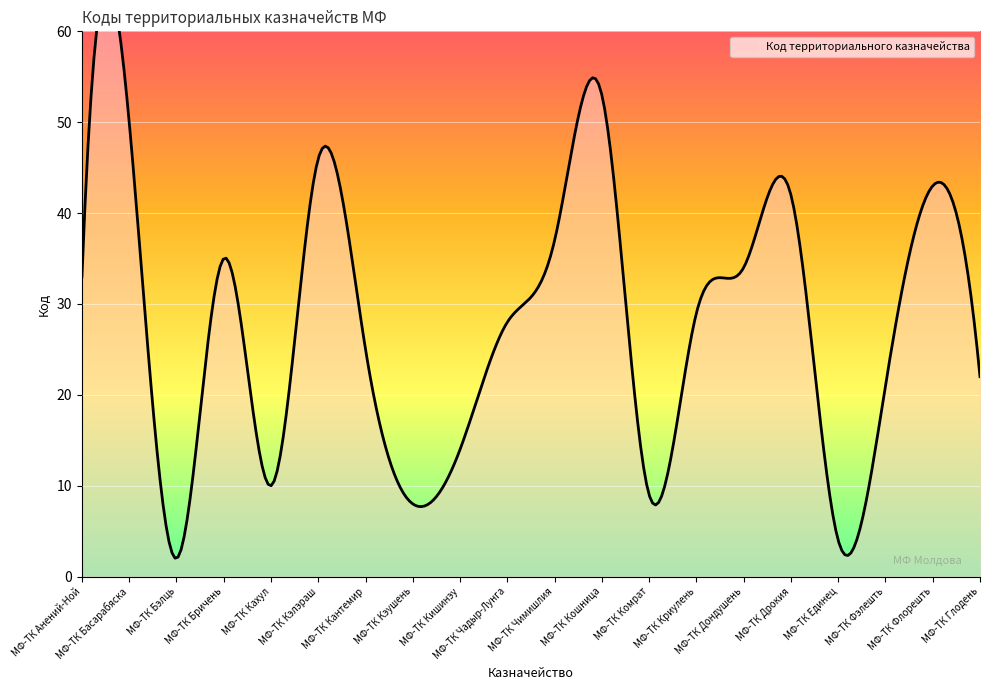

True or false: the data has more than 2 interior local peaks.

True